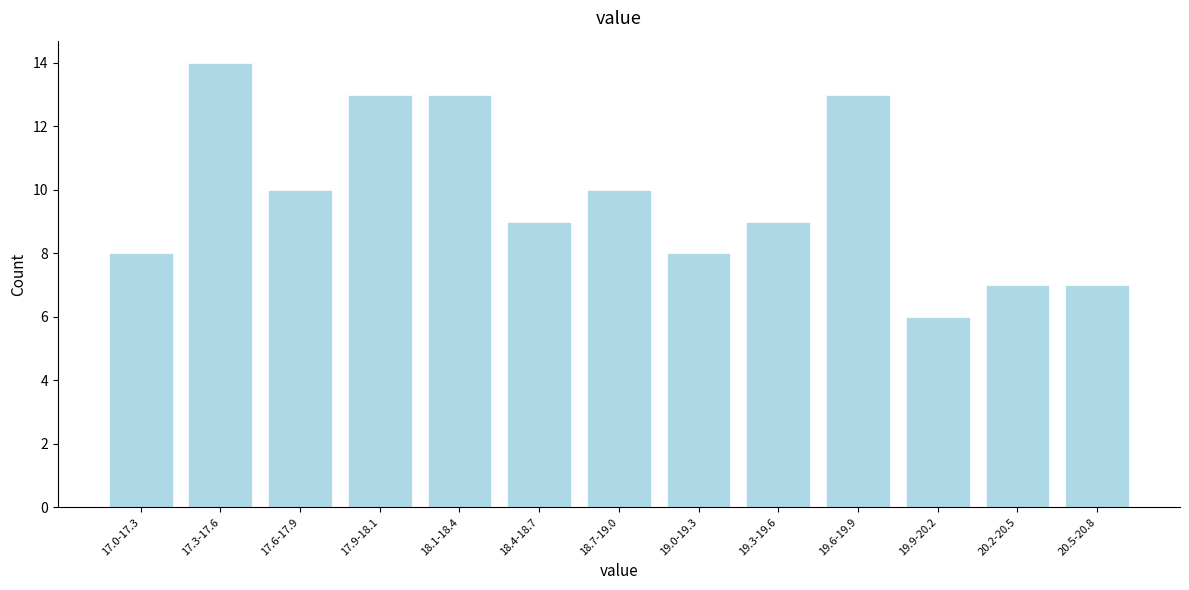

Reading right to left, extract all data points from this chart.

20.5-20.8=7	20.2-20.5=7	19.9-20.2=6	19.6-19.9=13	19.3-19.6=9	19.0-19.3=8	18.7-19.0=10	18.4-18.7=9	18.1-18.4=13	17.9-18.1=13	17.6-17.9=10	17.3-17.6=14	17.0-17.3=8